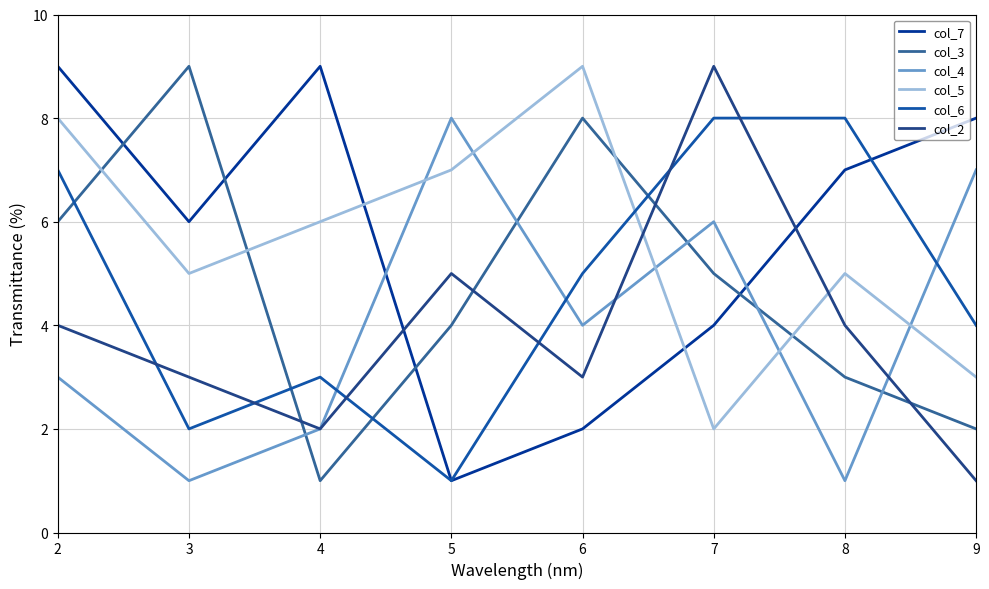

Reading right to left, transcribe all the data shown in this chart.

col_7: 9=8	8=7	7=4	6=2	5=1	4=9	3=6	2=9
col_3: 9=2	8=3	7=5	6=8	5=4	4=1	3=9	2=6
col_4: 9=7	8=1	7=6	6=4	5=8	4=2	3=1	2=3
col_5: 9=3	8=5	7=2	6=9	5=7	4=6	3=5	2=8
col_6: 9=4	8=8	7=8	6=5	5=1	4=3	3=2	2=7
col_2: 9=1	8=4	7=9	6=3	5=5	4=2	3=3	2=4